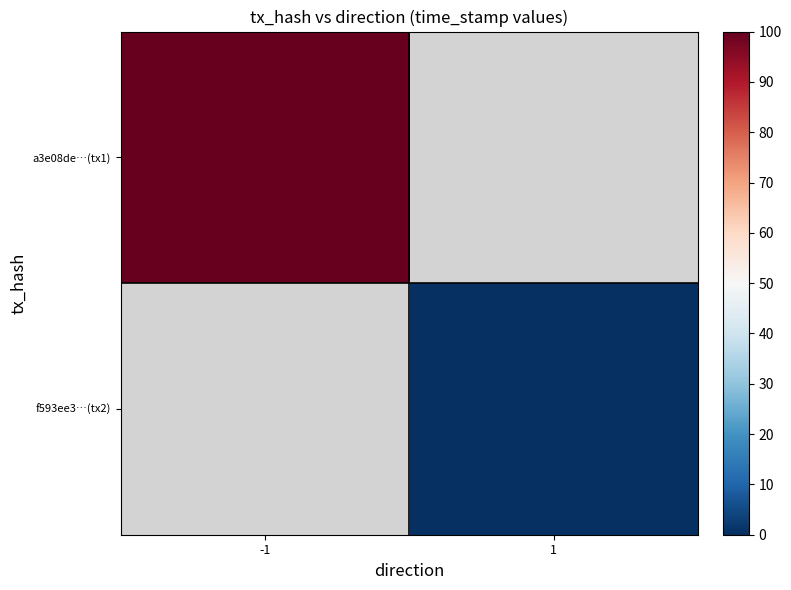

Which category has the lowest value in the f593ee3…(tx2) series?

-1